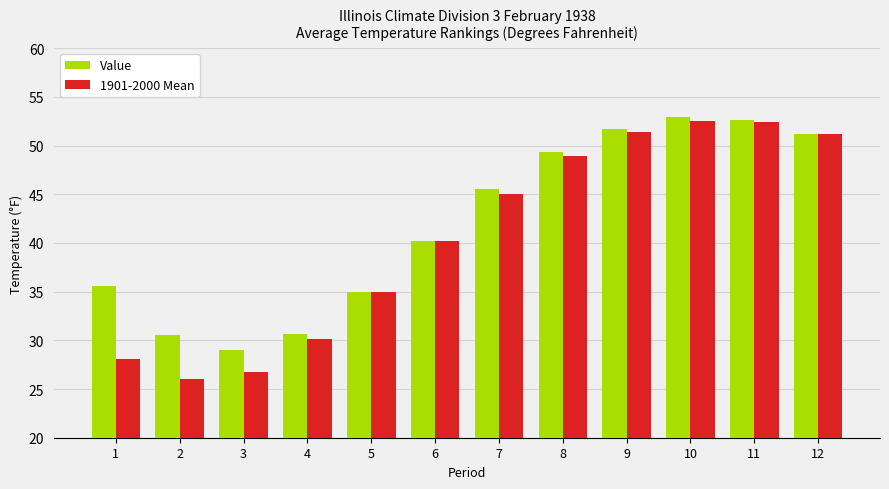

The value of Value at 1 is 12.1. True or false?

False